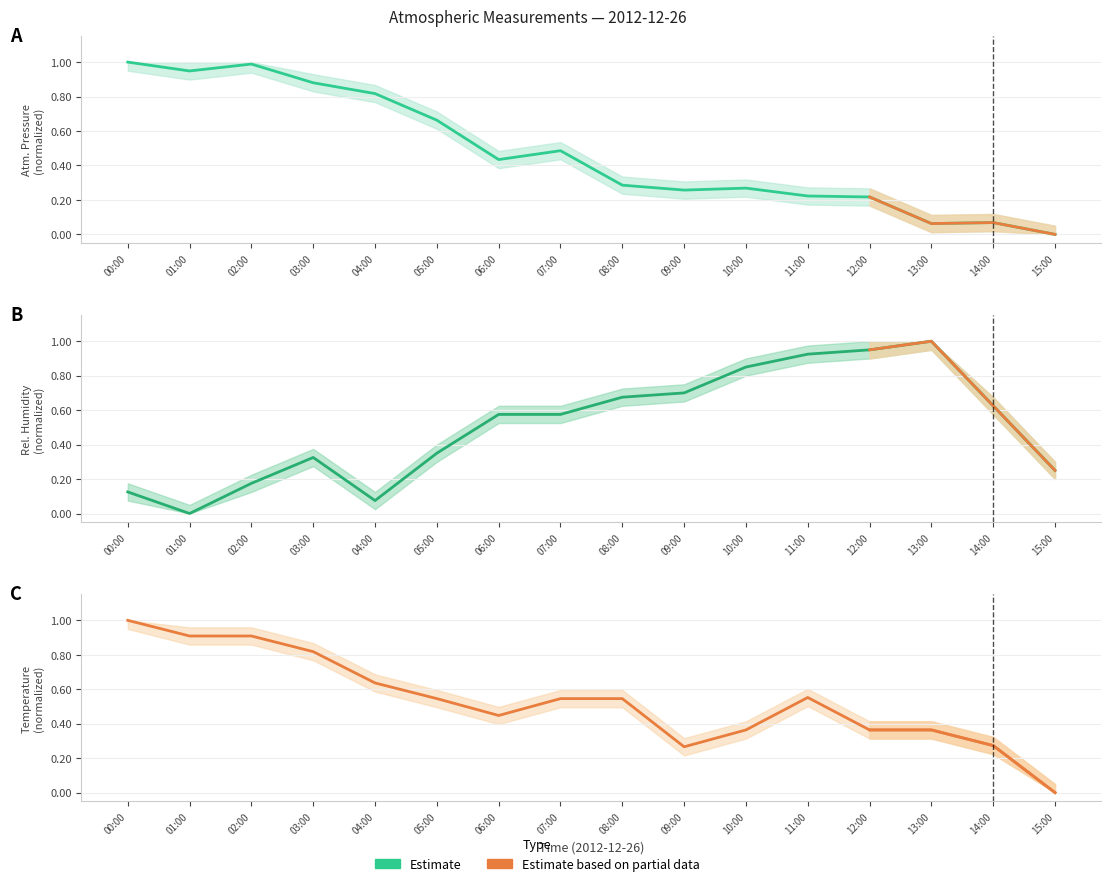

Is it true that RH (Relative Humidity) equals 0.2 at 00:00?

False